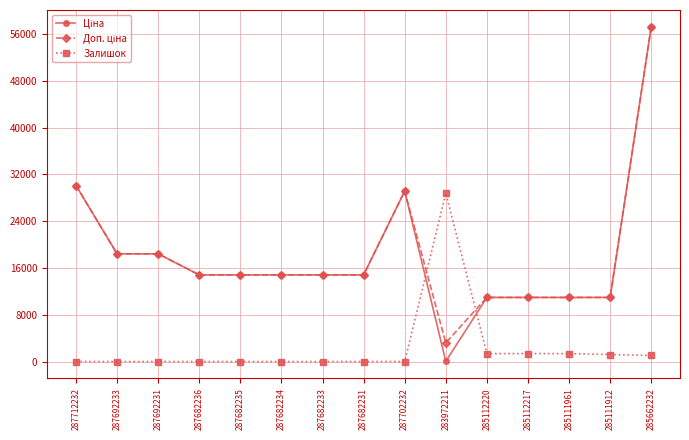

At which category is the sum across all series the highest?

285662232